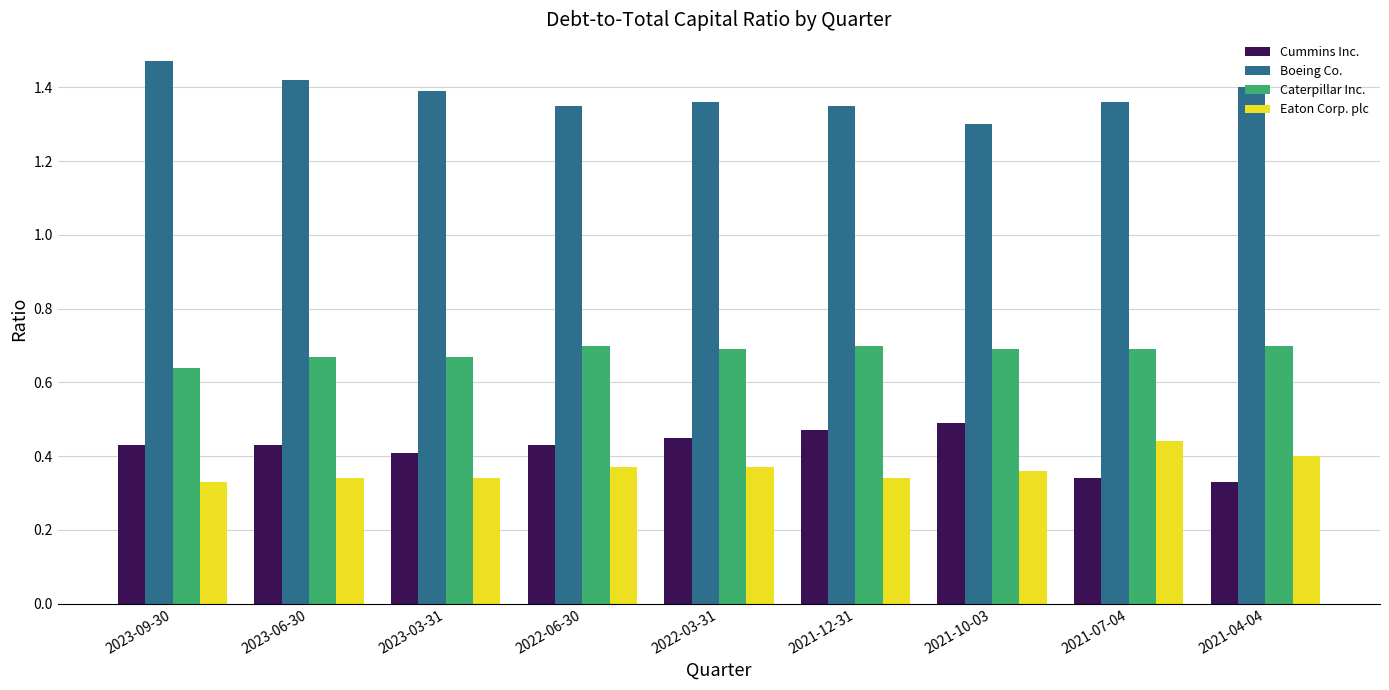

What is the label of the 8th bar from the right?

2023-06-30